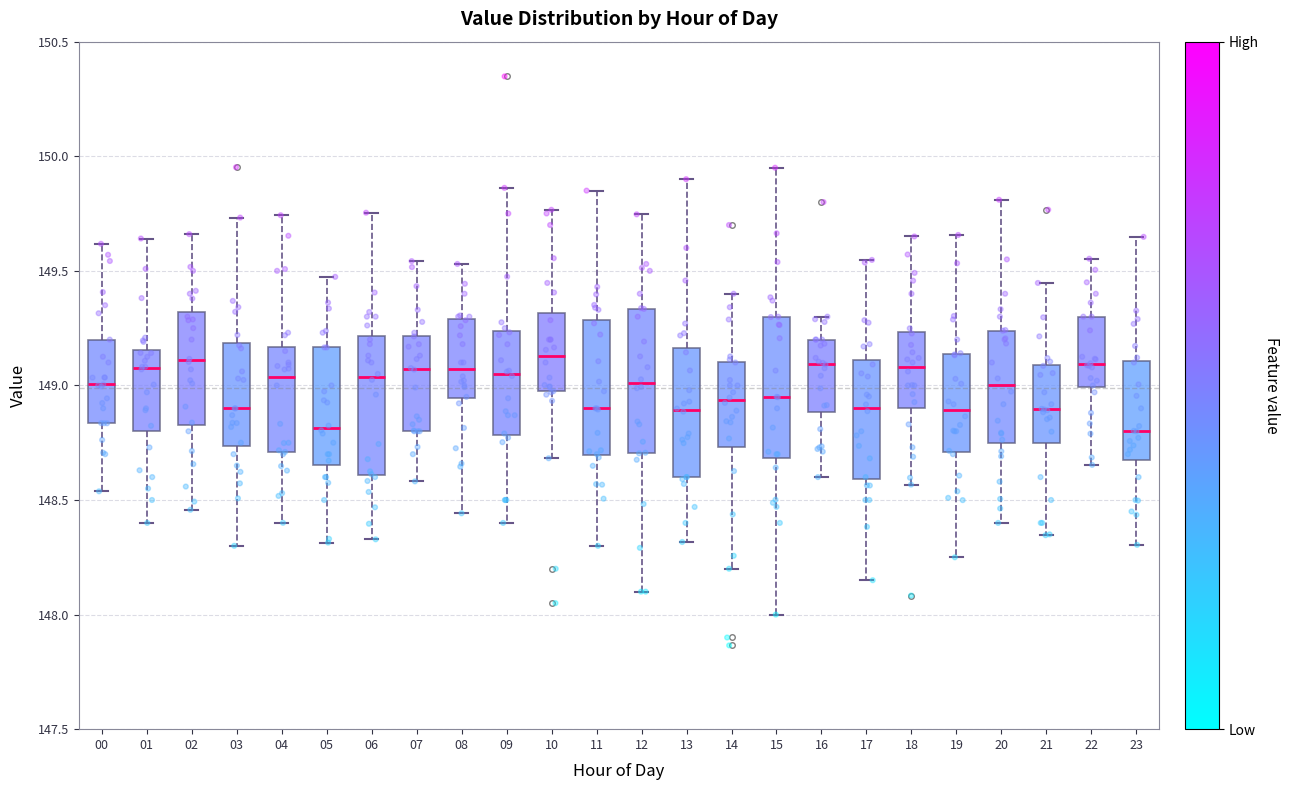

Reading left to right, transcribe this box plot: for each box, give where its median line is, the range the box spans, and where its two whiskers end, as read against the y-axis. The values are not printed on the chart, so give them approximately, as read against the axis.

00: median 149.00, box 148.85 to 149.20, whiskers 148.55 to 149.60
01: median 149.10, box 148.80 to 149.15, whiskers 148.40 to 149.65
02: median 149.10, box 148.85 to 149.30, whiskers 148.45 to 149.65
03: median 148.90, box 148.75 to 149.20, whiskers 148.30 to 149.75
04: median 149.05, box 148.70 to 149.15, whiskers 148.40 to 149.75
05: median 148.80, box 148.65 to 149.15, whiskers 148.30 to 149.45
06: median 149.05, box 148.60 to 149.20, whiskers 148.35 to 149.75
07: median 149.05, box 148.80 to 149.20, whiskers 148.60 to 149.55
08: median 149.05, box 148.95 to 149.30, whiskers 148.45 to 149.55
09: median 149.05, box 148.80 to 149.25, whiskers 148.40 to 149.85
10: median 149.15, box 148.95 to 149.30, whiskers 148.70 to 149.75
11: median 148.90, box 148.70 to 149.30, whiskers 148.30 to 149.85
12: median 149.00, box 148.70 to 149.35, whiskers 148.10 to 149.75
13: median 148.90, box 148.60 to 149.15, whiskers 148.30 to 149.90
14: median 148.95, box 148.75 to 149.10, whiskers 148.20 to 149.40
15: median 148.95, box 148.70 to 149.30, whiskers 148.00 to 149.95
16: median 149.10, box 148.90 to 149.20, whiskers 148.60 to 149.30
17: median 148.90, box 148.60 to 149.10, whiskers 148.15 to 149.55
18: median 149.10, box 148.90 to 149.25, whiskers 148.55 to 149.65
19: median 148.90, box 148.70 to 149.15, whiskers 148.25 to 149.65
20: median 149.00, box 148.75 to 149.25, whiskers 148.40 to 149.80
21: median 148.90, box 148.75 to 149.10, whiskers 148.35 to 149.45
22: median 149.10, box 149.00 to 149.30, whiskers 148.65 to 149.55
23: median 148.80, box 148.65 to 149.10, whiskers 148.30 to 149.65